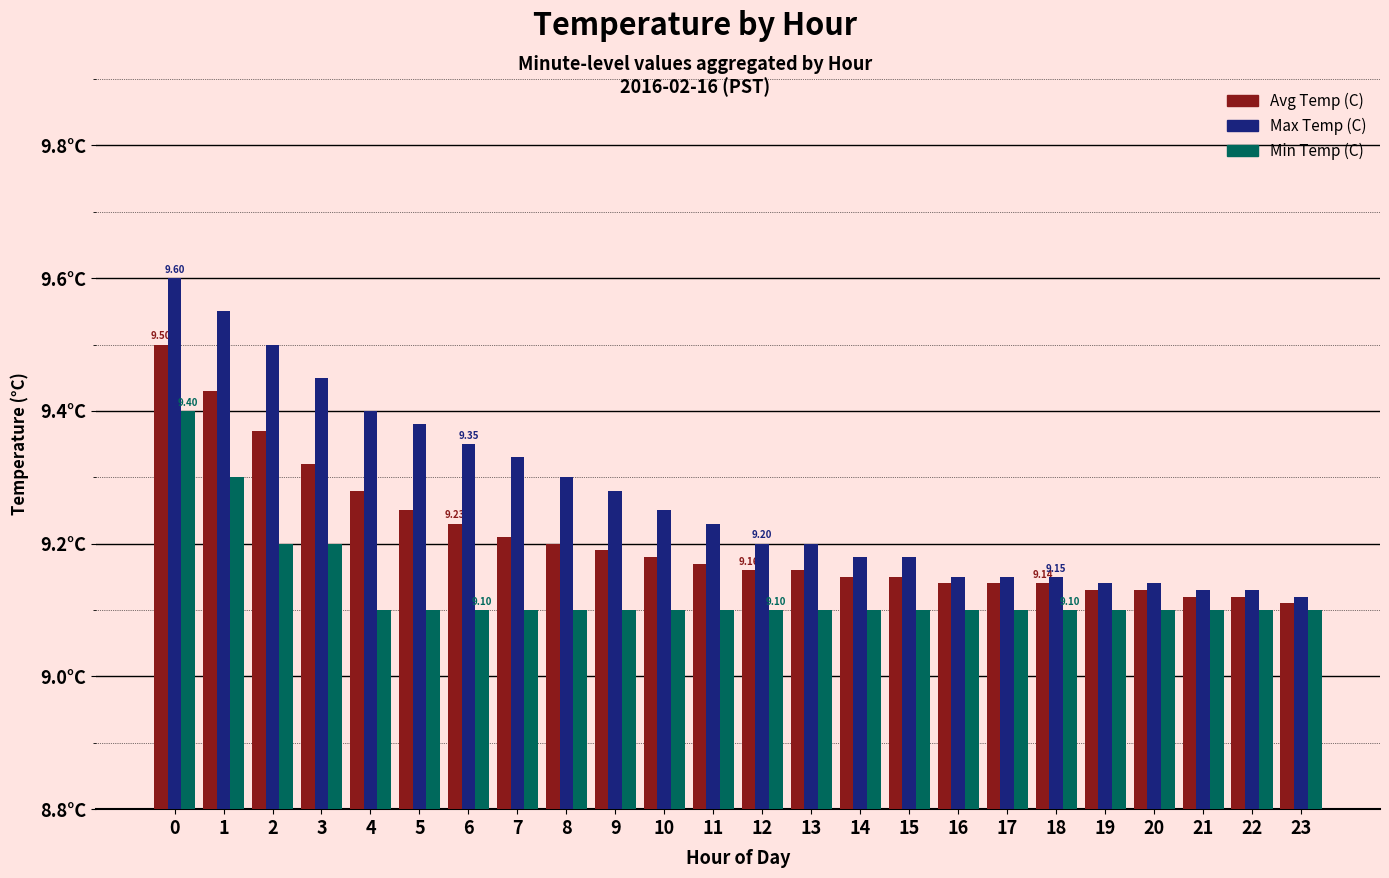

Reading right to left, transcribe all the data shown in this chart.

Avg Temp (C): 23=9.1	22=9.1	21=9.1	20=9.1	19=9.1	18=9.1	17=9.1	16=9.1	15=9.2	14=9.2	13=9.2	12=9.2	11=9.2	10=9.2	9=9.2	8=9.2	7=9.2	6=9.2	5=9.2	4=9.3	3=9.3	2=9.4	1=9.4	0=9.5
Max Temp (C): 23=9.1	22=9.1	21=9.1	20=9.1	19=9.1	18=9.2	17=9.2	16=9.2	15=9.2	14=9.2	13=9.2	12=9.2	11=9.2	10=9.2	9=9.3	8=9.3	7=9.3	6=9.3	5=9.4	4=9.4	3=9.4	2=9.5	1=9.6	0=9.6
Min Temp (C): 23=9.1	22=9.1	21=9.1	20=9.1	19=9.1	18=9.1	17=9.1	16=9.1	15=9.1	14=9.1	13=9.1	12=9.1	11=9.1	10=9.1	9=9.1	8=9.1	7=9.1	6=9.1	5=9.1	4=9.1	3=9.2	2=9.2	1=9.3	0=9.4